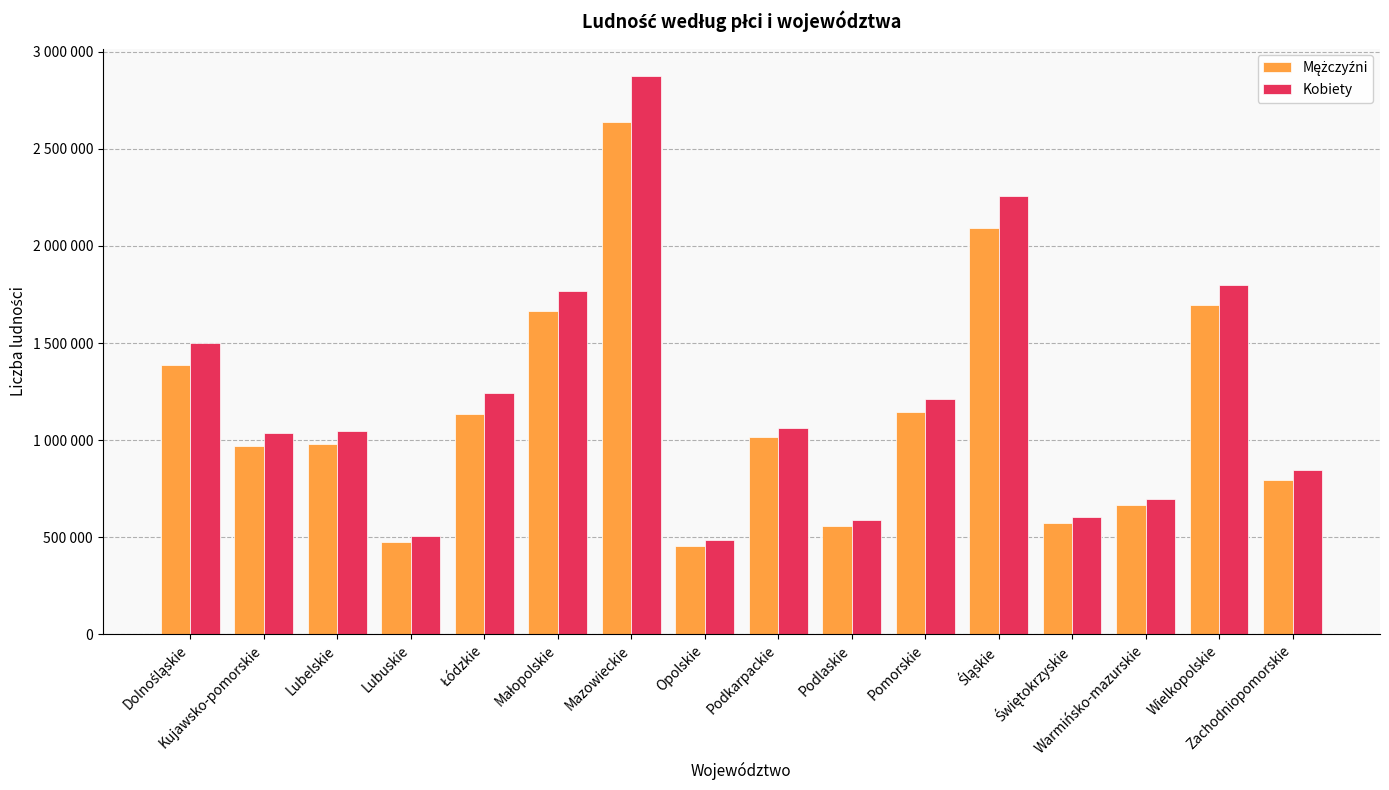

Does the chart contain stacked bars?

No